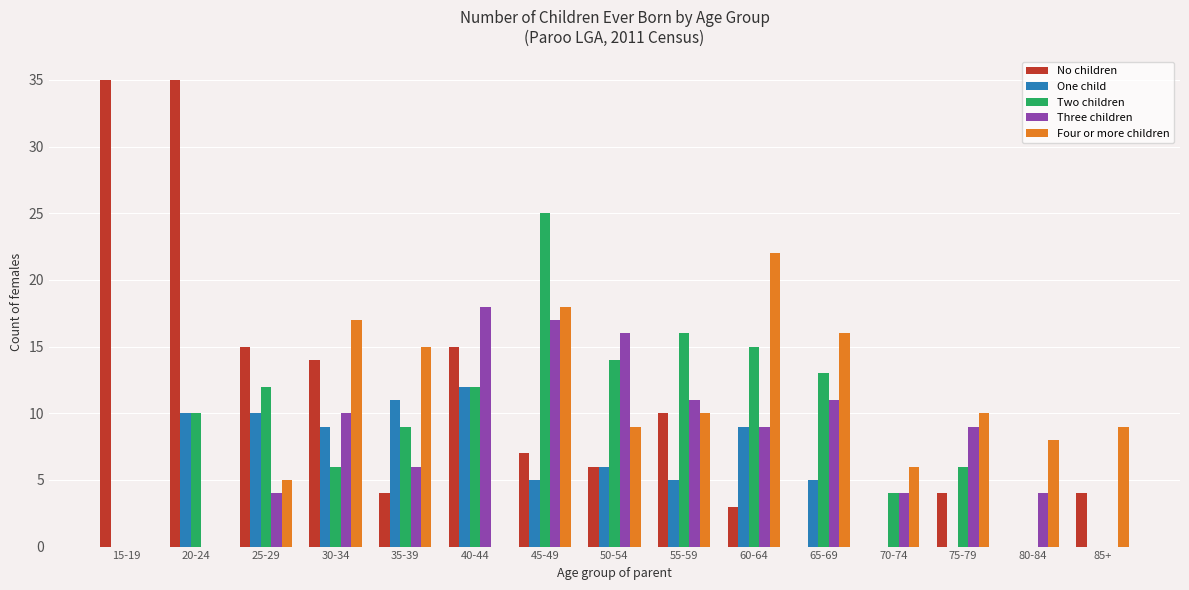

Are the bars horizontal?

No